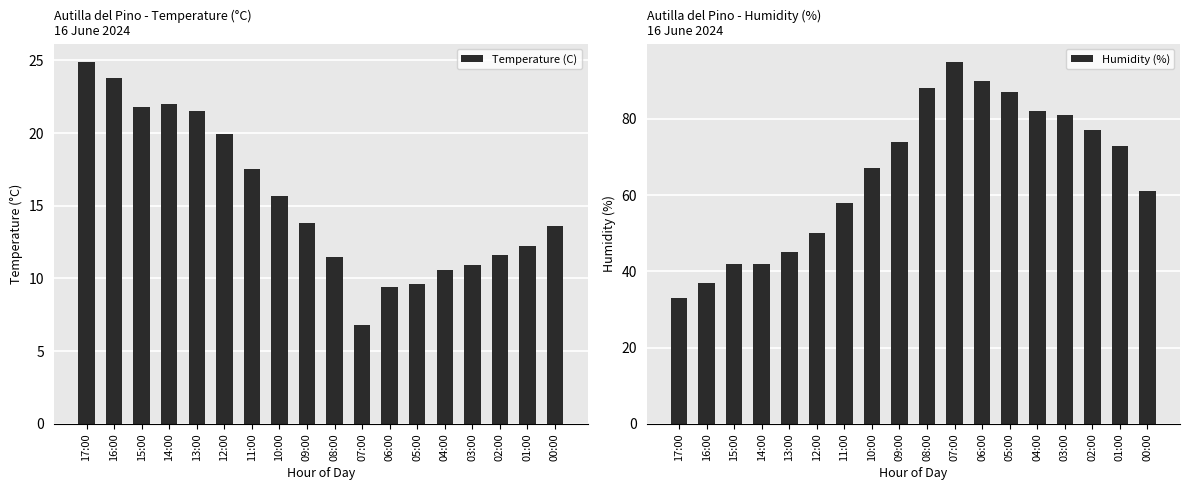

Where does the Humidity (%) series first go above 73?

09:00